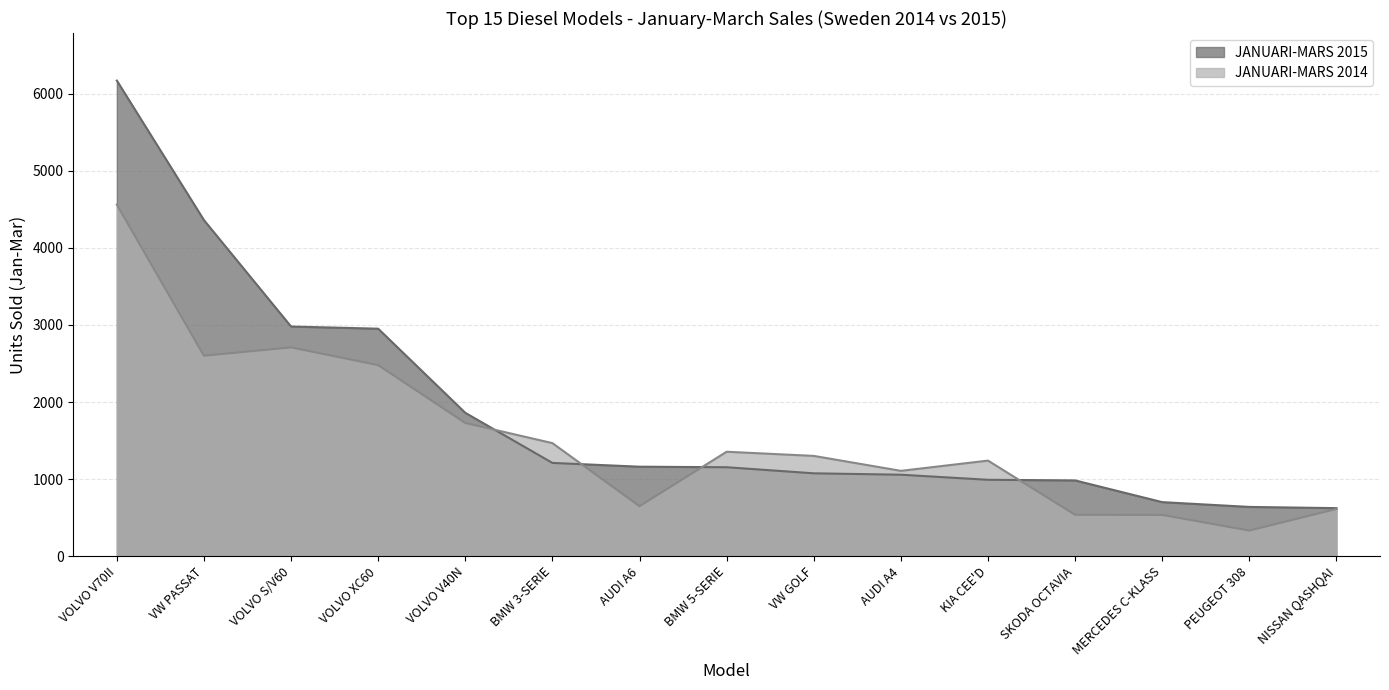

How many lines are shown in the chart?

2